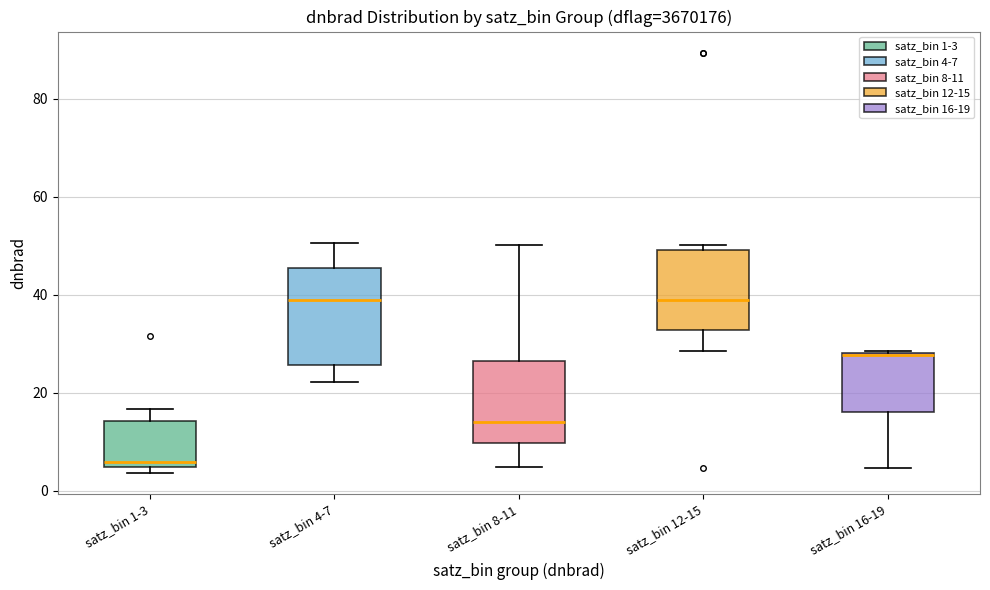

Comparing the boxes themselves (not the whiskers), which one is the tallest?

satz_bin 4-7